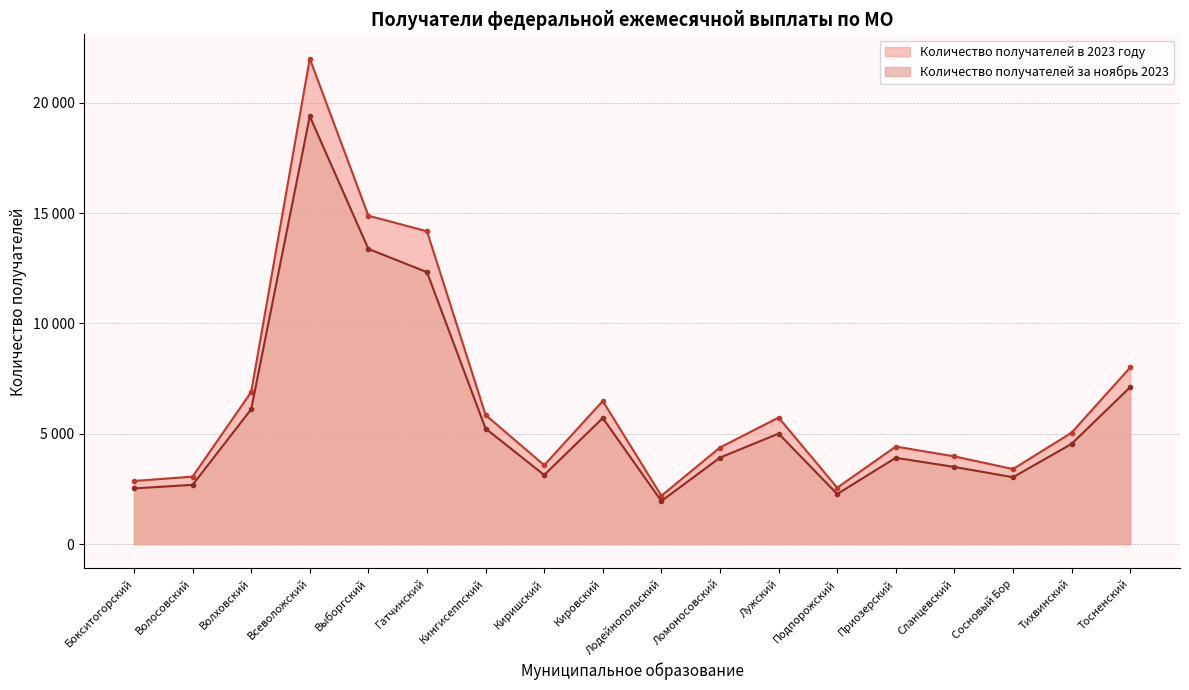

What is the spread (max minus min) of values at Выборгский?

1505